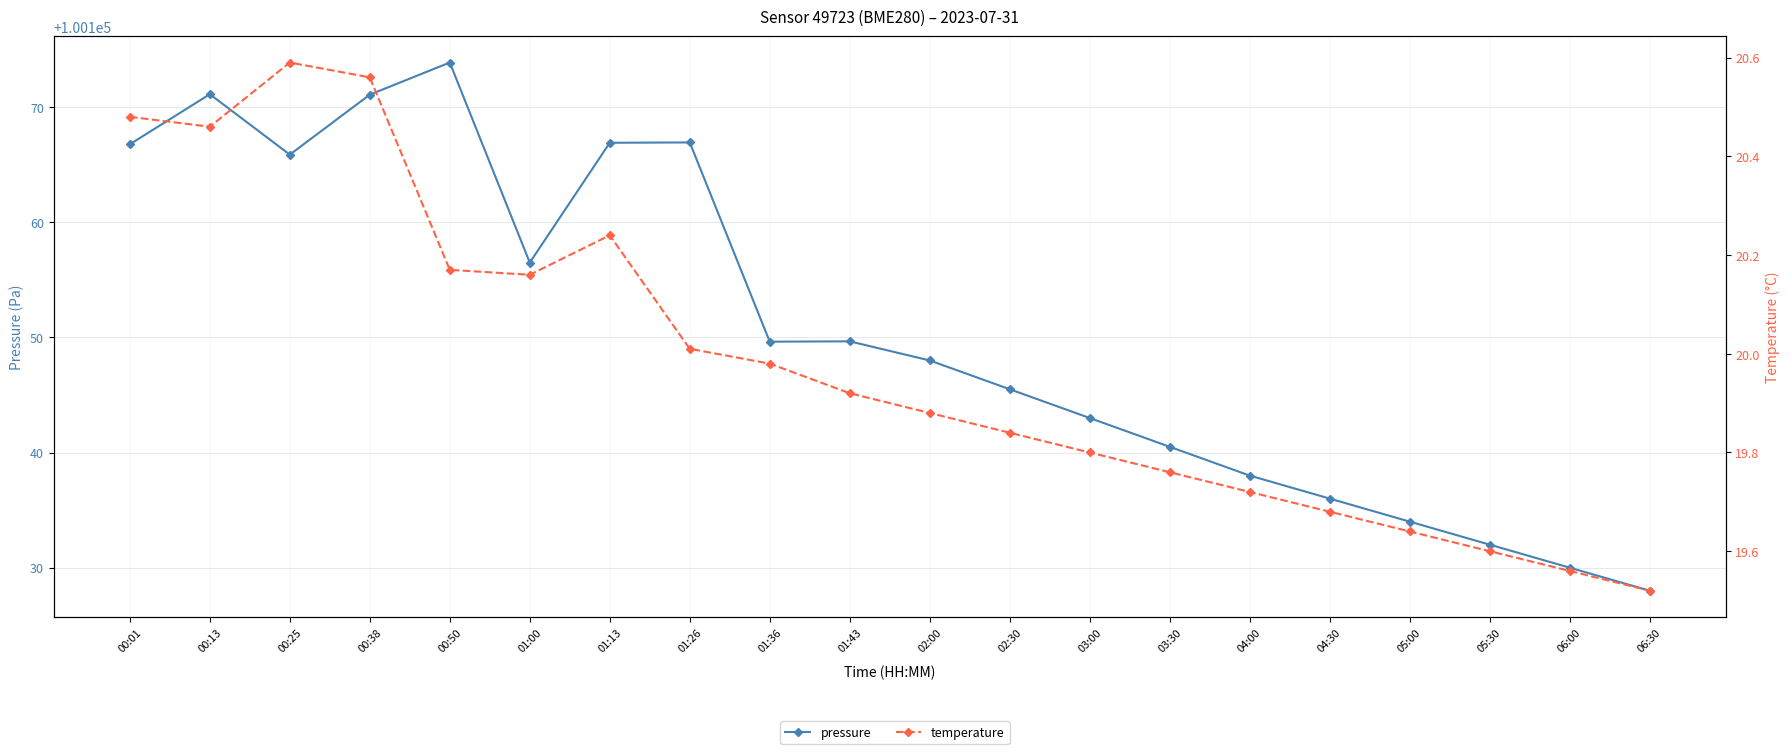

What position from the left is 00:13?

2